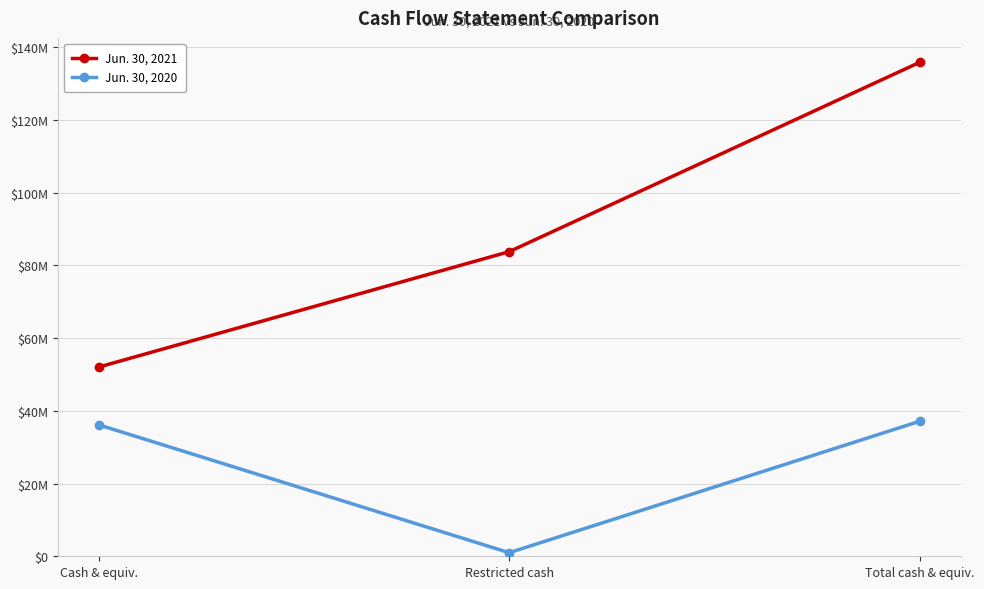

Which has a higher value, Cash & equiv. or Total cash & equiv.?

Total cash & equiv.